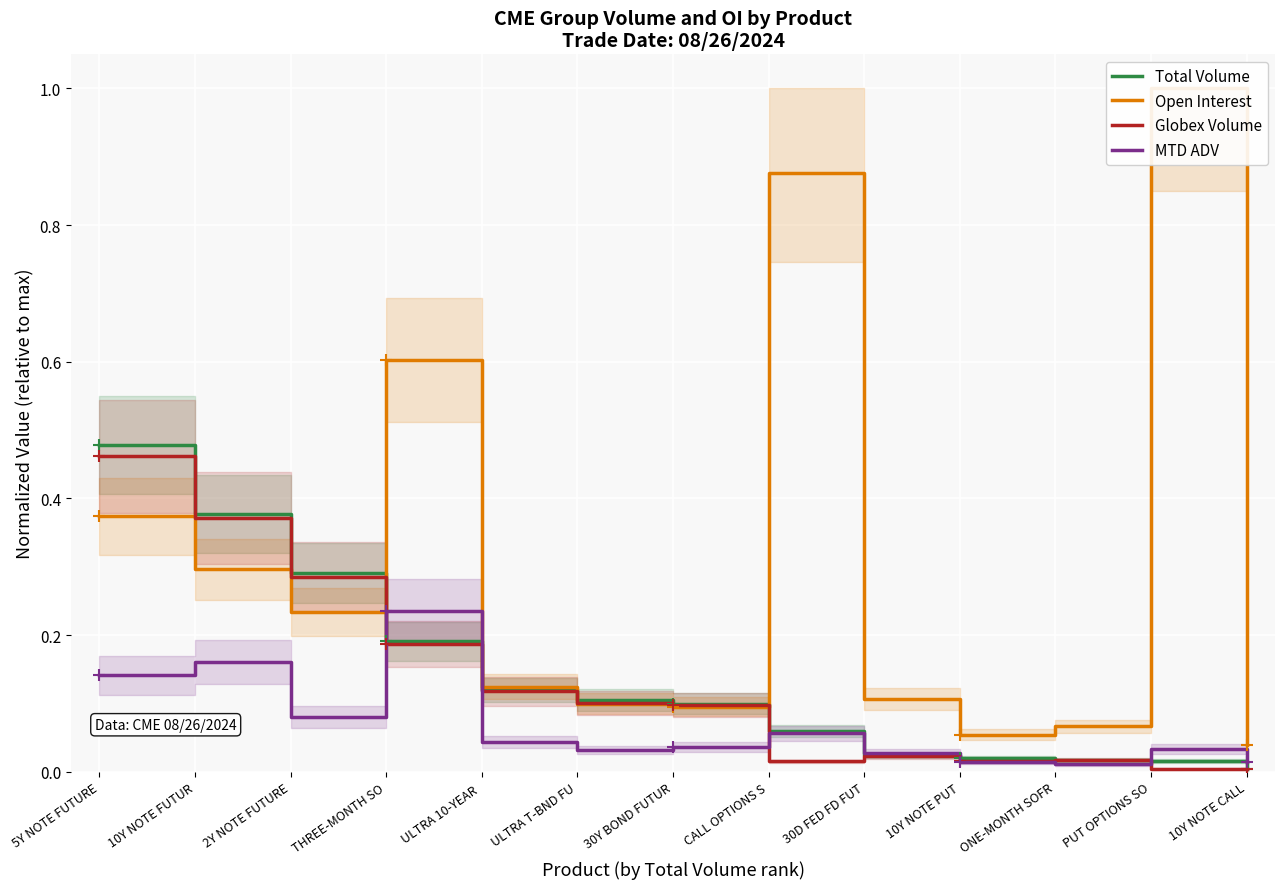

In Open Interest, how many points are lower than both neighbors (excluding endpoints)?

3